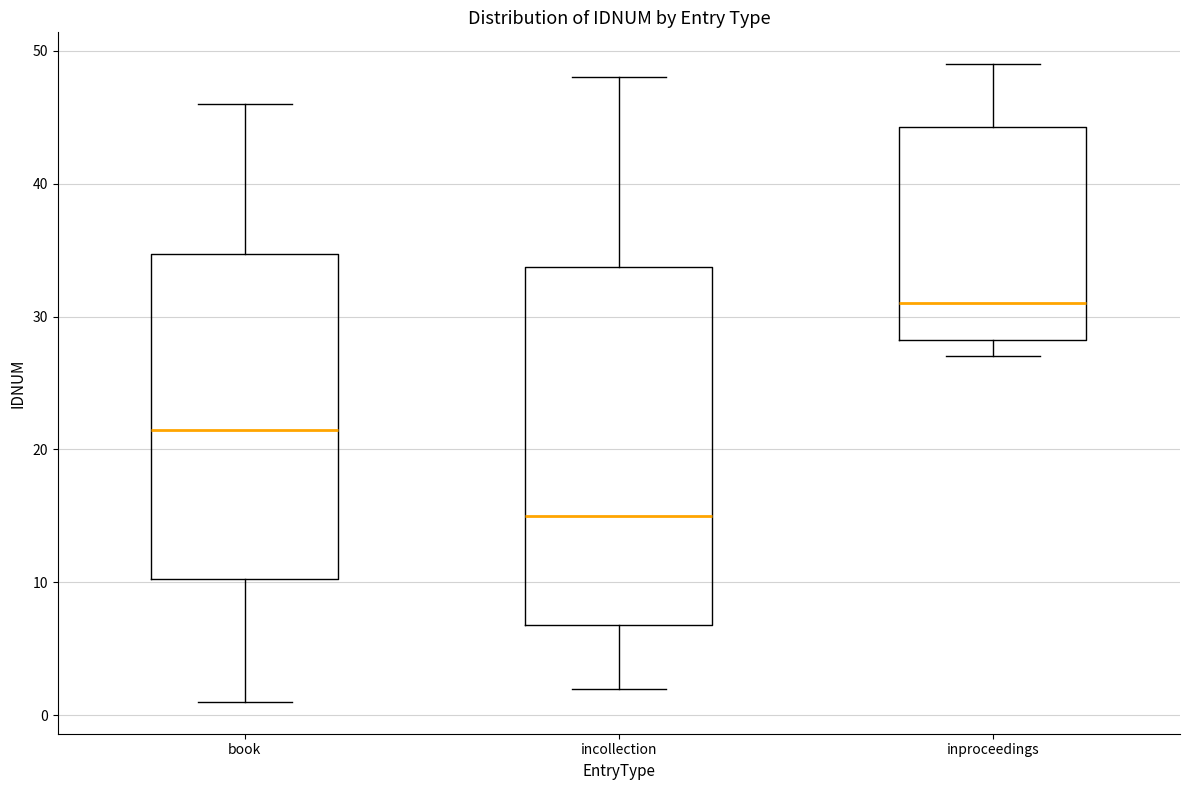

Where is the lower edge of the box for incollection on the y-axis? The values are not printed on the chart, so give them approximately, as read against the axis.

7